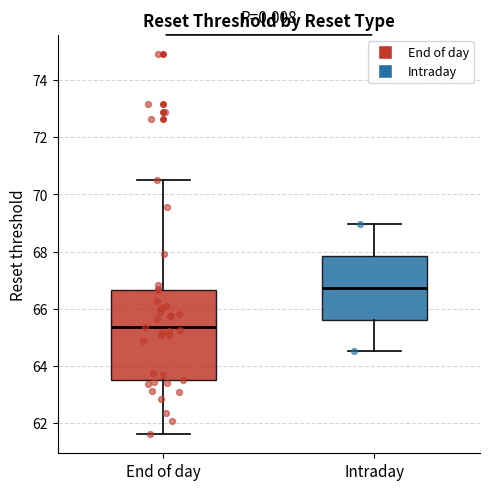

Which box is the tallest, from its lower edge to its upper edge?

End of day